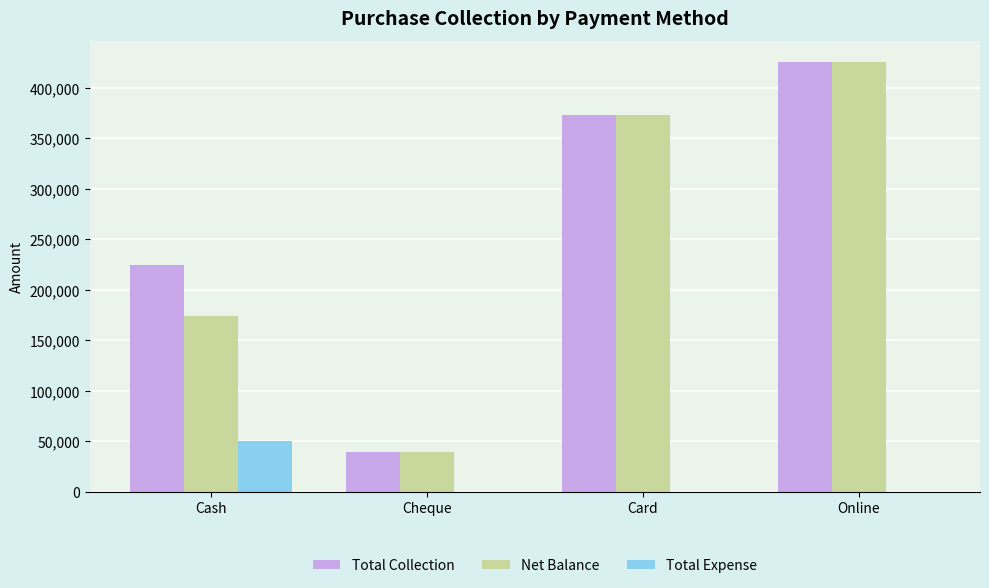

Reading left to right, list all the values displayed in this chart.

Total Collection: 224211	39000	373000	425300
Net Balance: 174261	39000	373000	425300
Total Expense: 49950	0	0	0